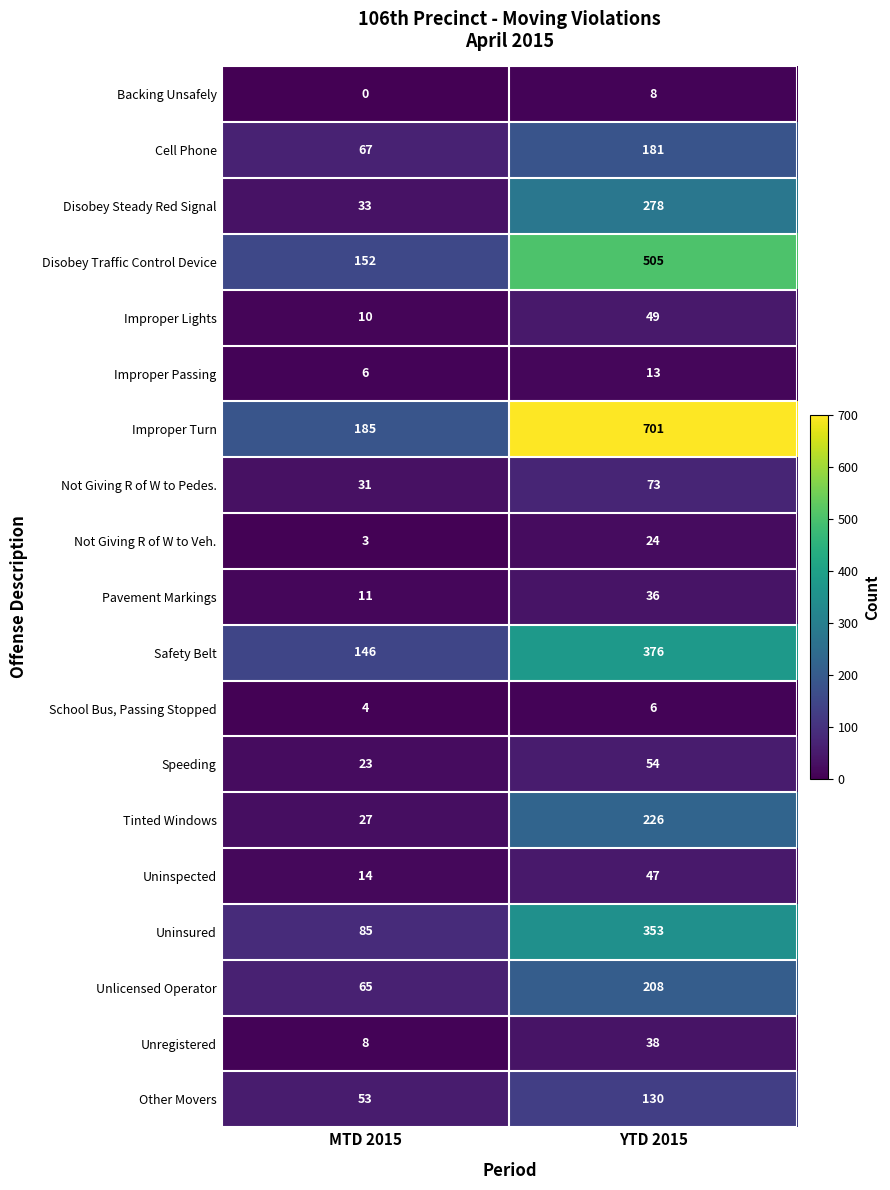

Rank the series by their maximum value, from lowest to highest.

School Bus, Passing Stopped, Backing Unsafely, Improper Passing, Not Giving R of W to Veh., Pavement Markings, Unregistered, Uninspected, Improper Lights, Speeding, Not Giving R of W to Pedes., Other Movers, Cell Phone, Unlicensed Operator, Tinted Windows, Disobey Steady Red Signal, Uninsured, Safety Belt, Disobey Traffic Control Device, Improper Turn